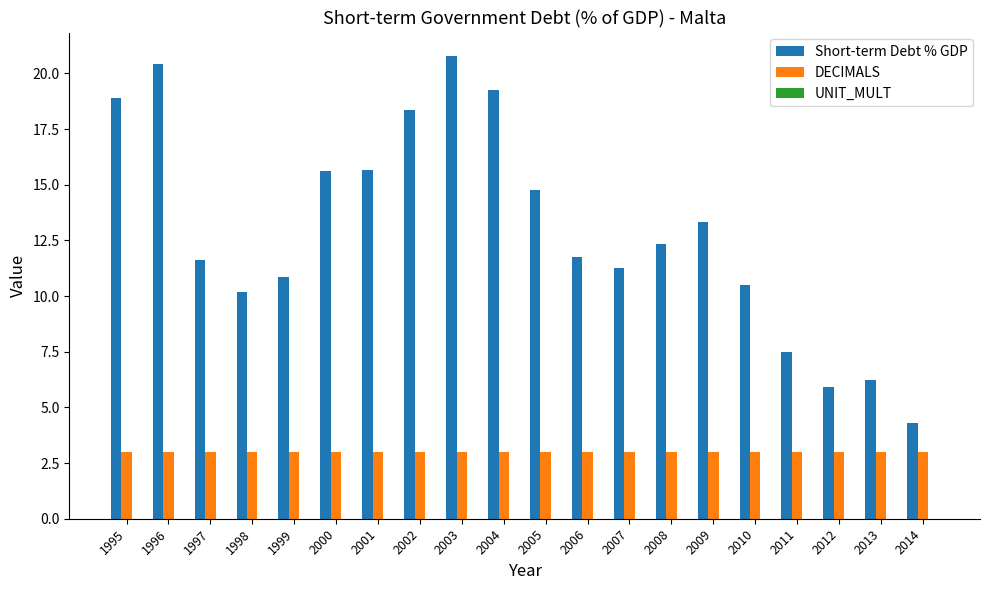

What is the value of the Short-term Debt % GDP bar at the 14th from the left?

12.3